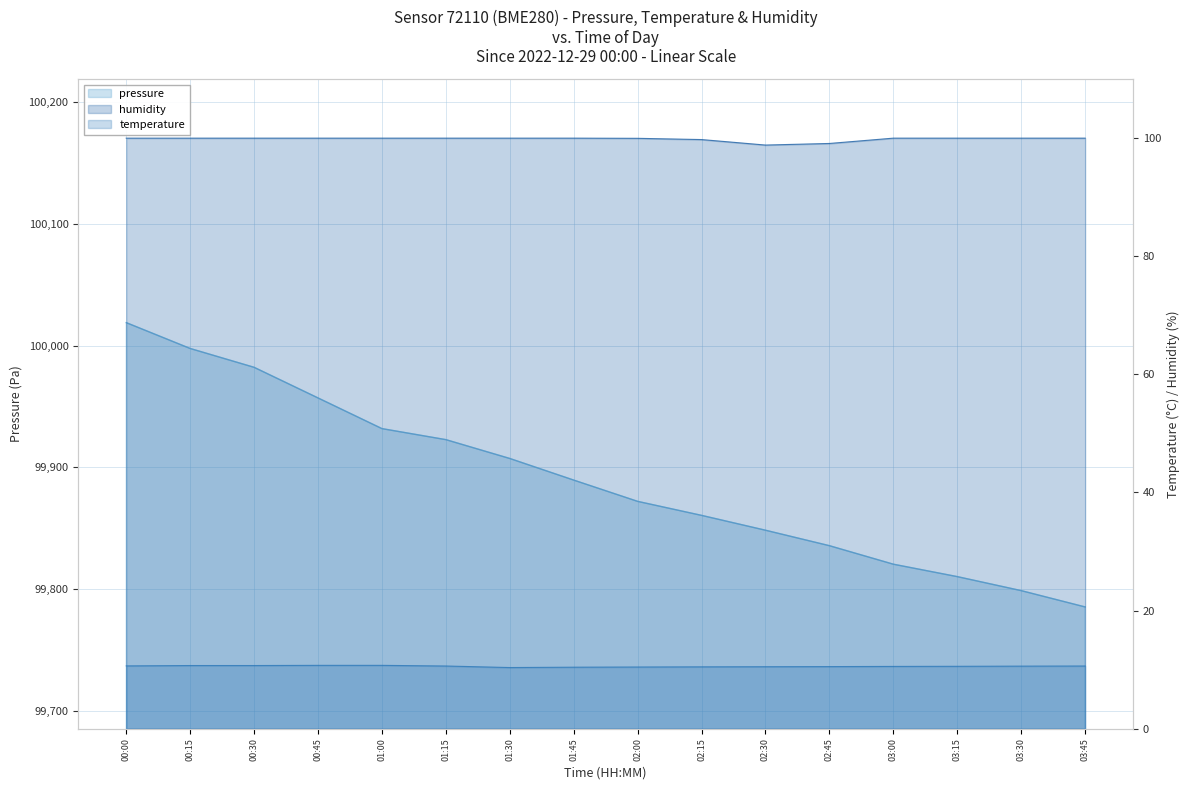

Which category has the highest value in the pressure series?

00:00